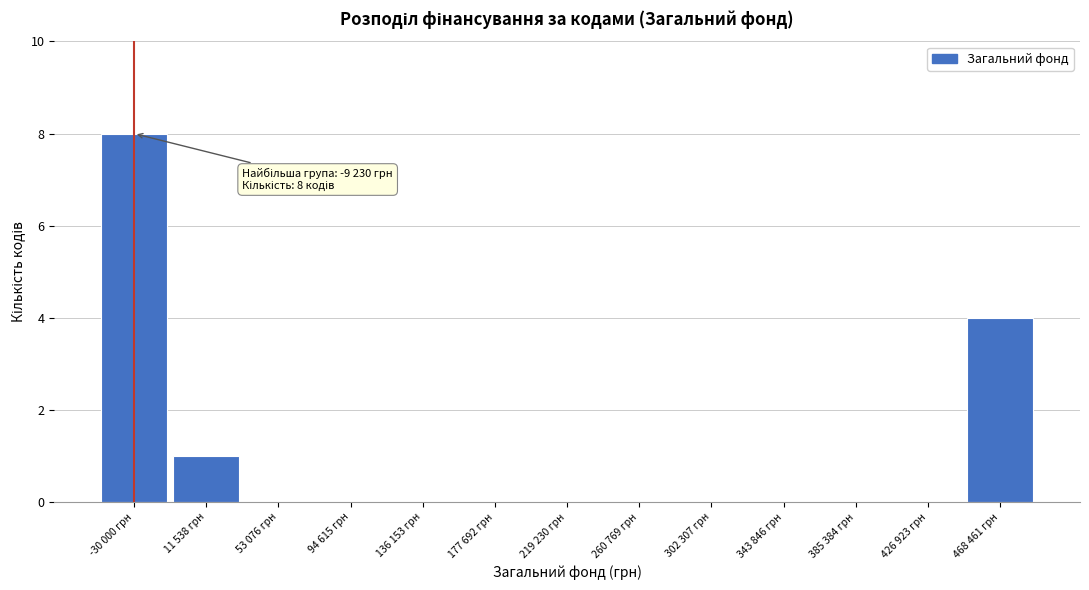

Reading left to right, extract all data points from this chart.

-30 000 грн=8	11 538 грн=1	53 076 грн=0	94 615 грн=0	136 153 грн=0	177 692 грн=0	219 230 грн=0	260 769 грн=0	302 307 грн=0	343 846 грн=0	385 384 грн=0	426 923 грн=0	468 461 грн=4